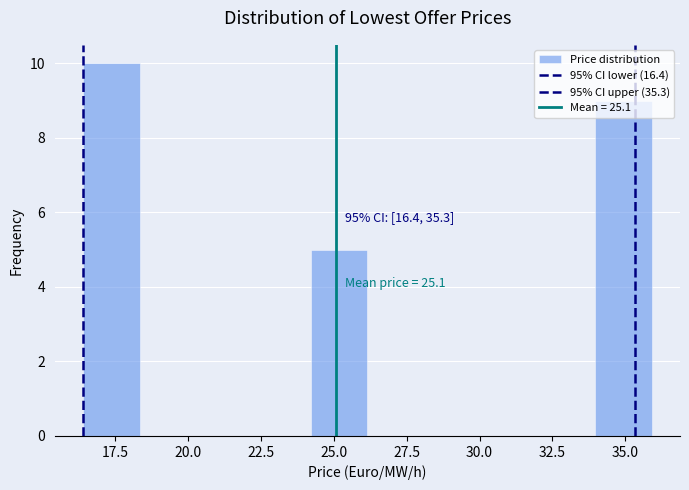

Read against the x-axis, roughly where is the centre of the tallest bar?

17.5